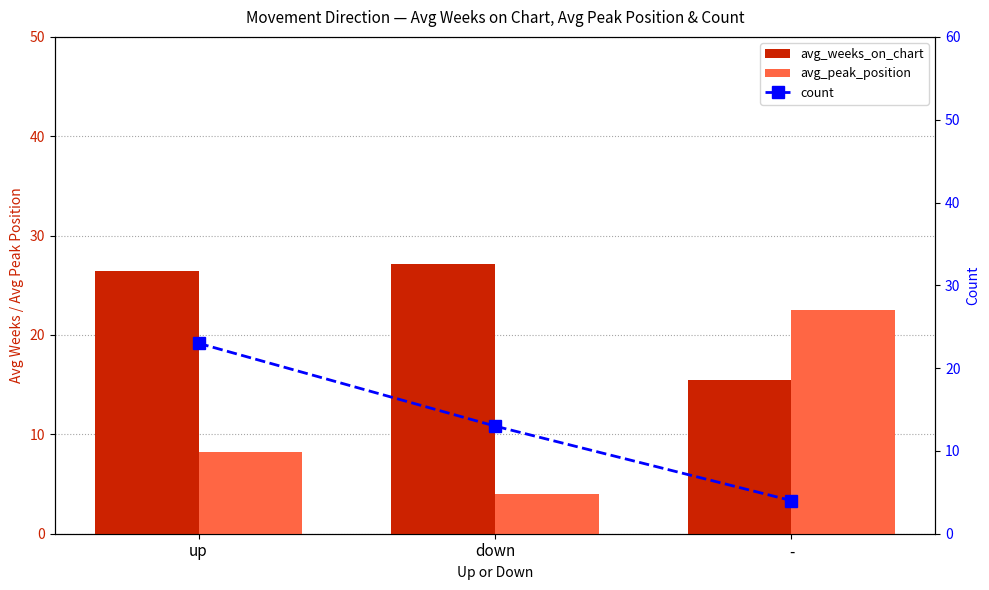

Rank the categories by count value from highest to lowest.

up, down, -